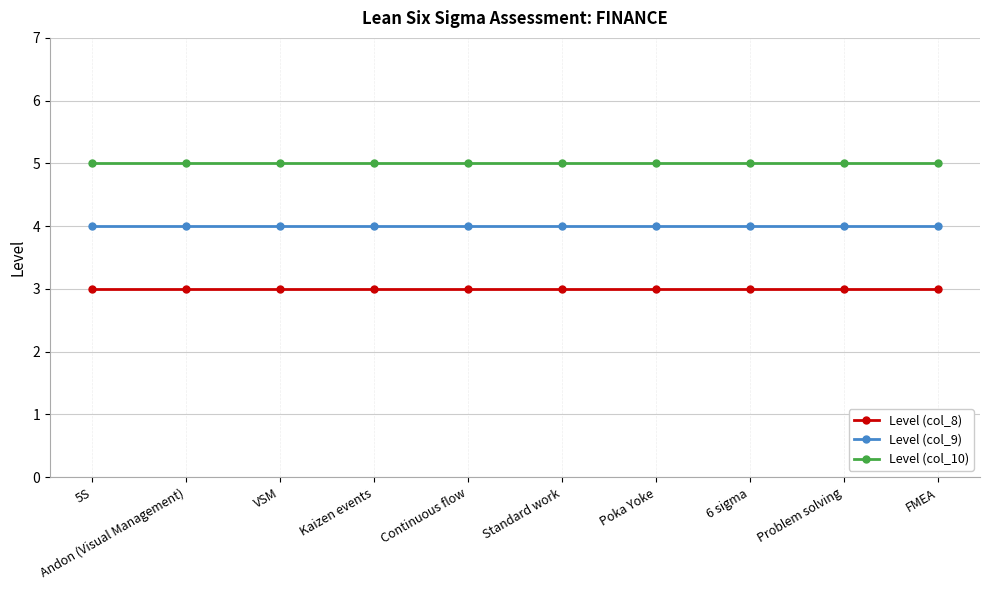

List the series in order of their peak value, lowest first.

Level (col_8), Level (col_9), Level (col_10)